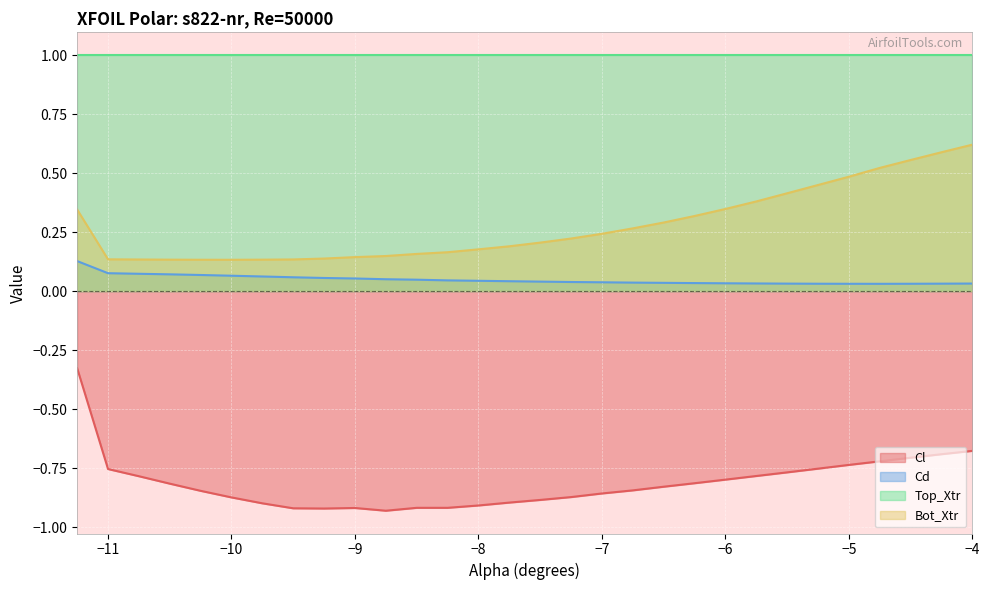

Which series has the largest range (max minus min)?

Cl